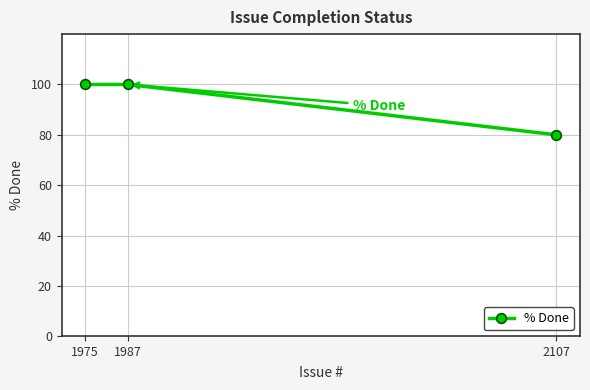

Count the number of categories in the chart.

3